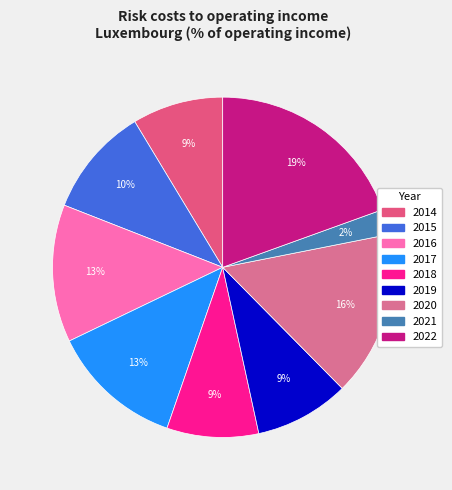

Count the number of slices in the pie.

9